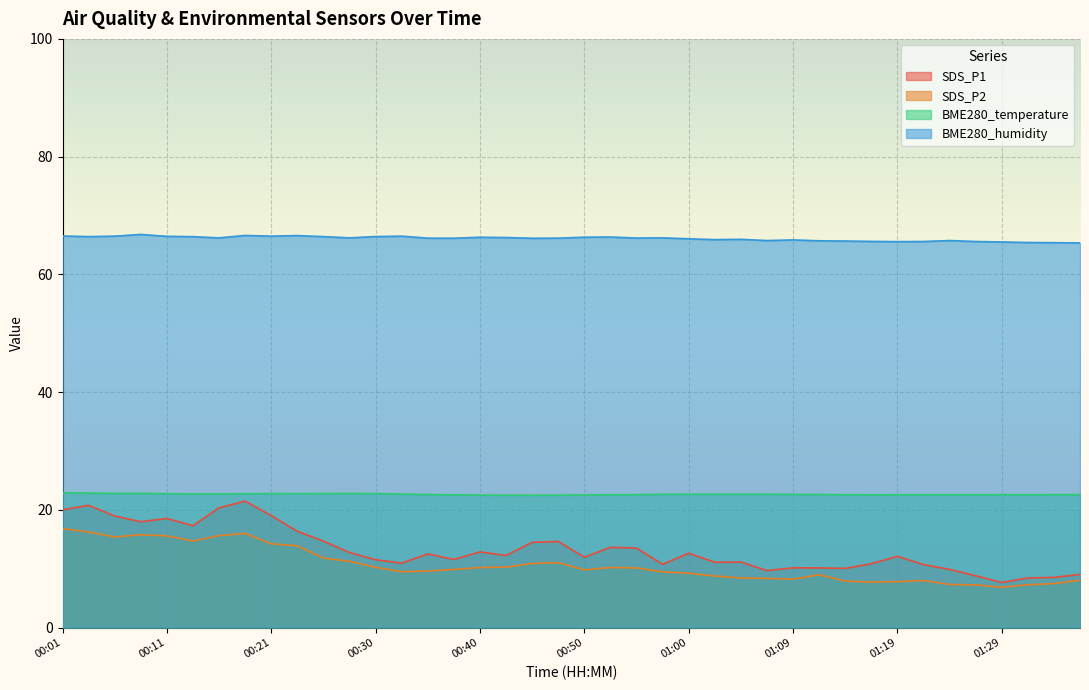

What is the difference between the SDS_P1 values at 00:09 and 01:17?

7.1